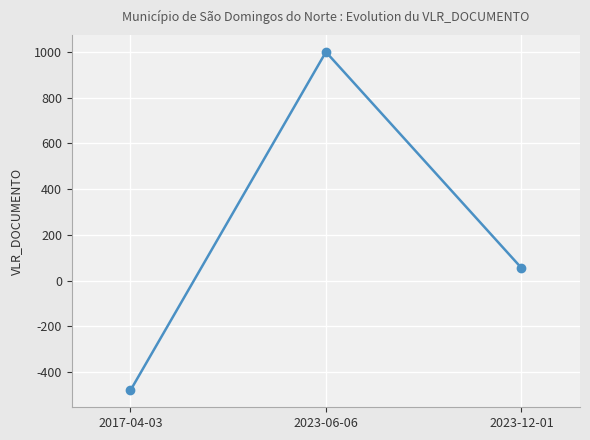

What is the difference between the values at 2023-06-06 and 2017-04-03?

1480.0